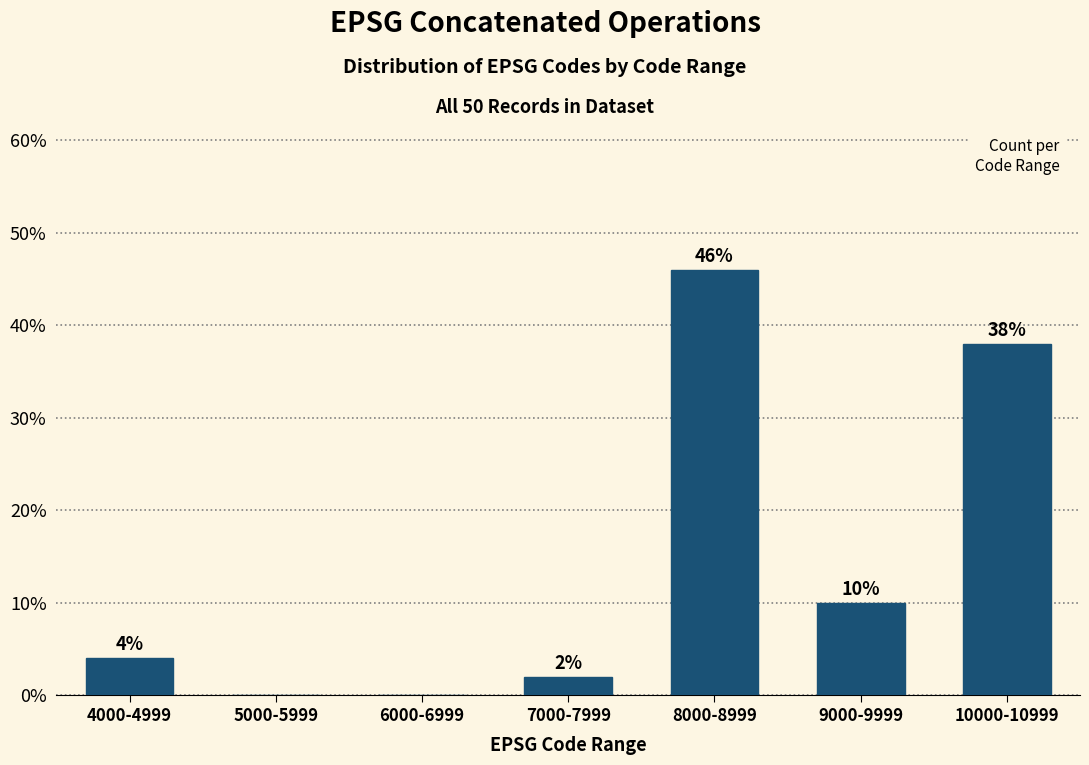

Reading left to right, transcribe all the data shown in this chart.

4000-4999=4	5000-5999=0	6000-6999=0	7000-7999=2	8000-8999=46	9000-9999=10	10000-10999=38